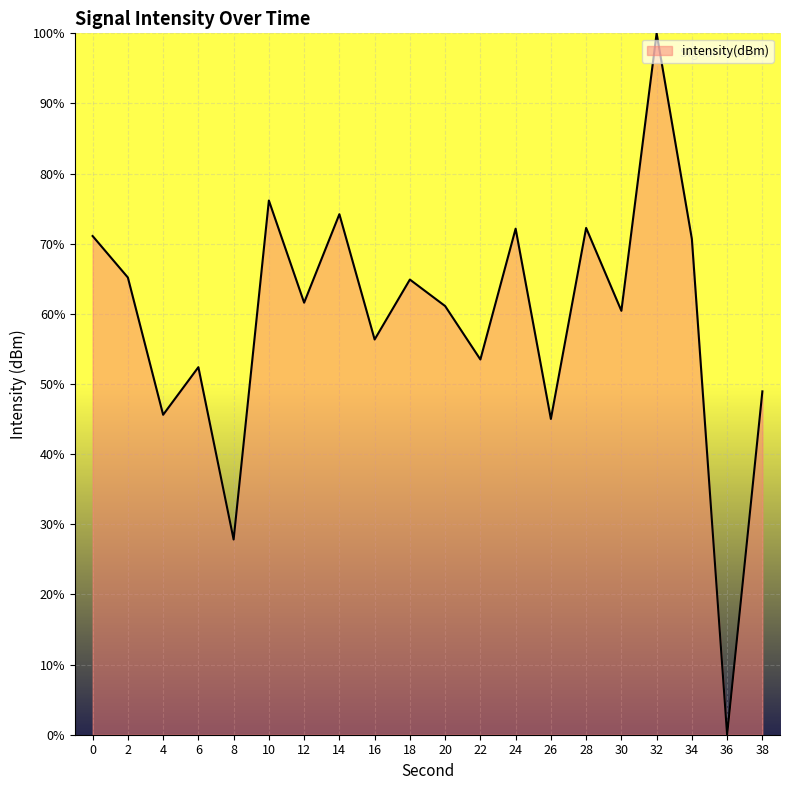

What is the difference between the maximum and minimum values?

100.0